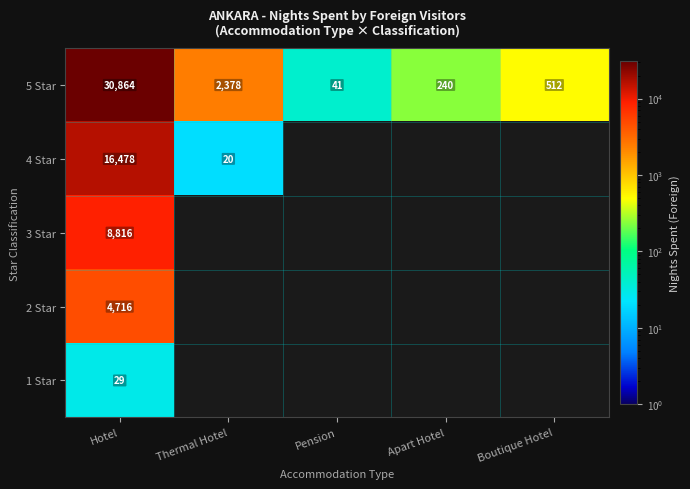

How many series are shown in this chart?

5